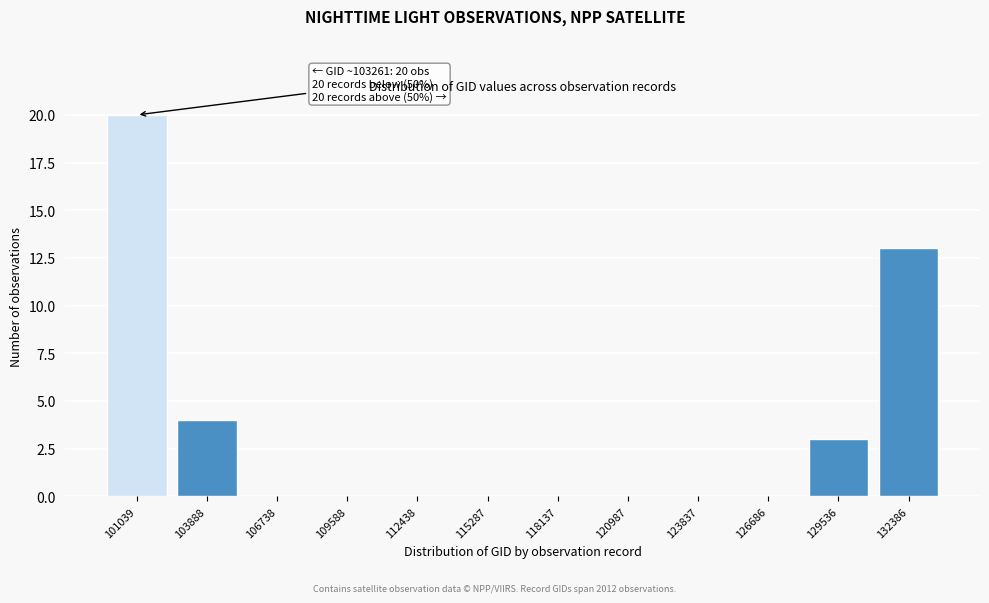

Reading right to left, what are all the values shown in this chart?

132386=13	129536=3	126686=0	123837=0	120987=0	118137=0	115287=0	112438=0	109588=0	106738=0	103888=4	101039=20